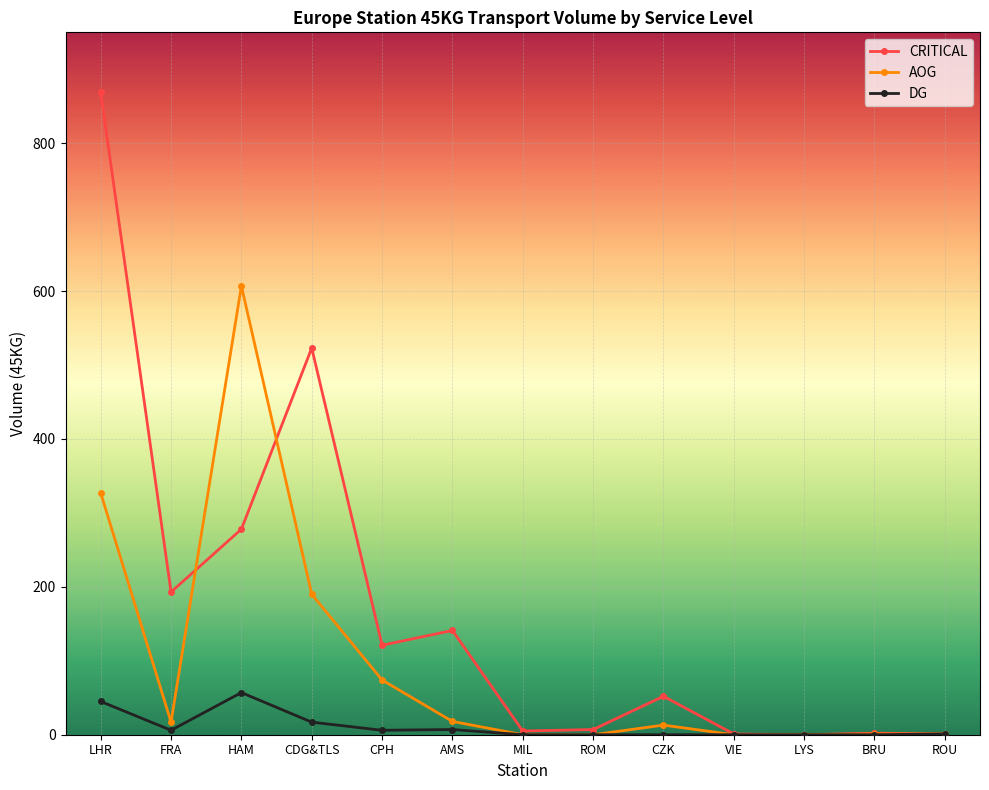

Rank the series at FRA from lowest to highest value.

DG, AOG, CRITICAL